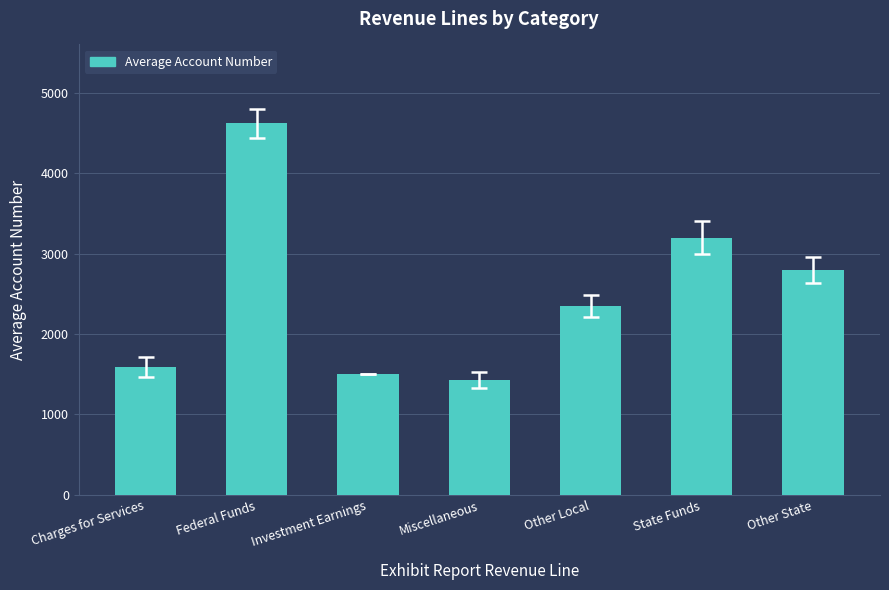

Is it true that the value at State Funds is 3200?

True